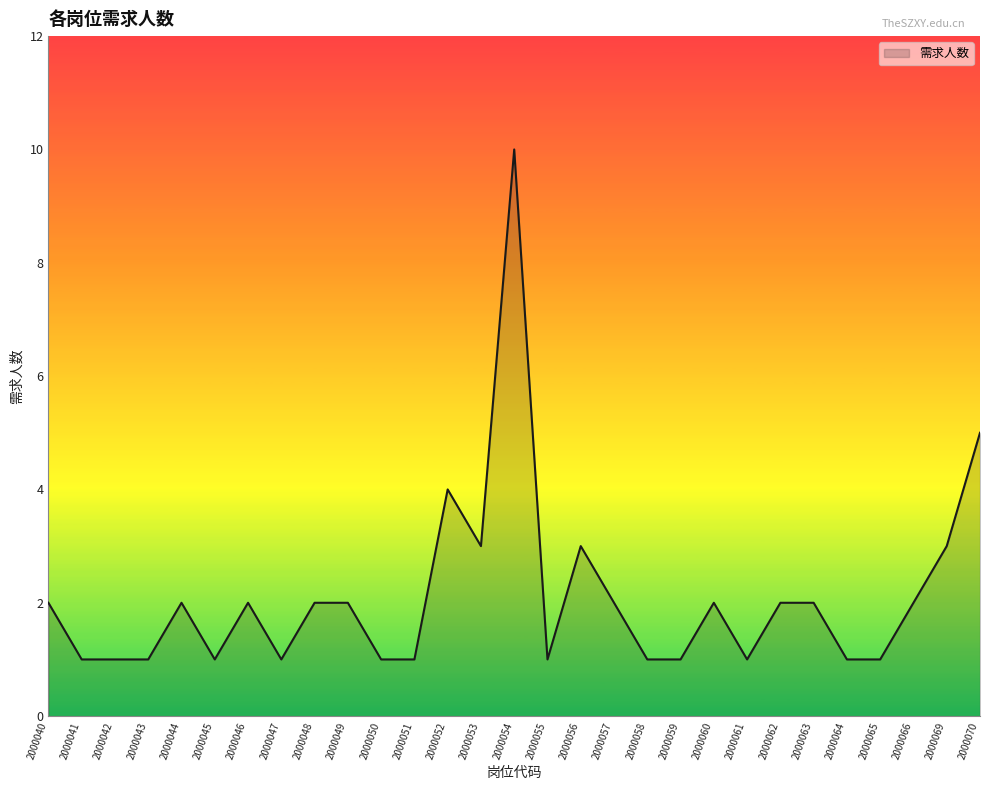

Which category has the highest value across all series?

2000054